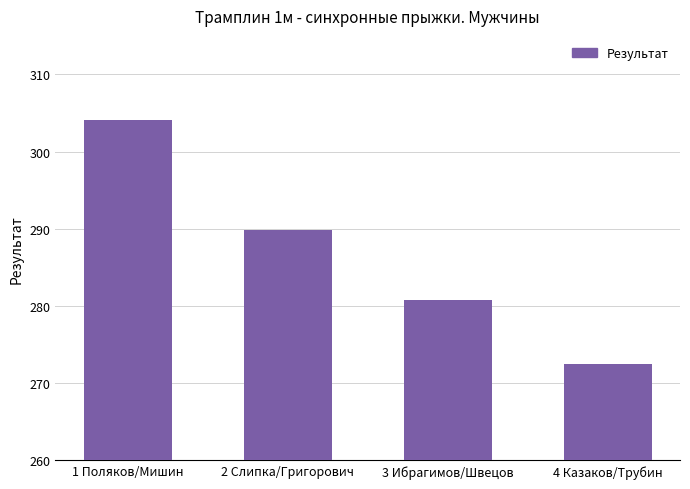

What is the difference between the maximum and minimum values?

31.6